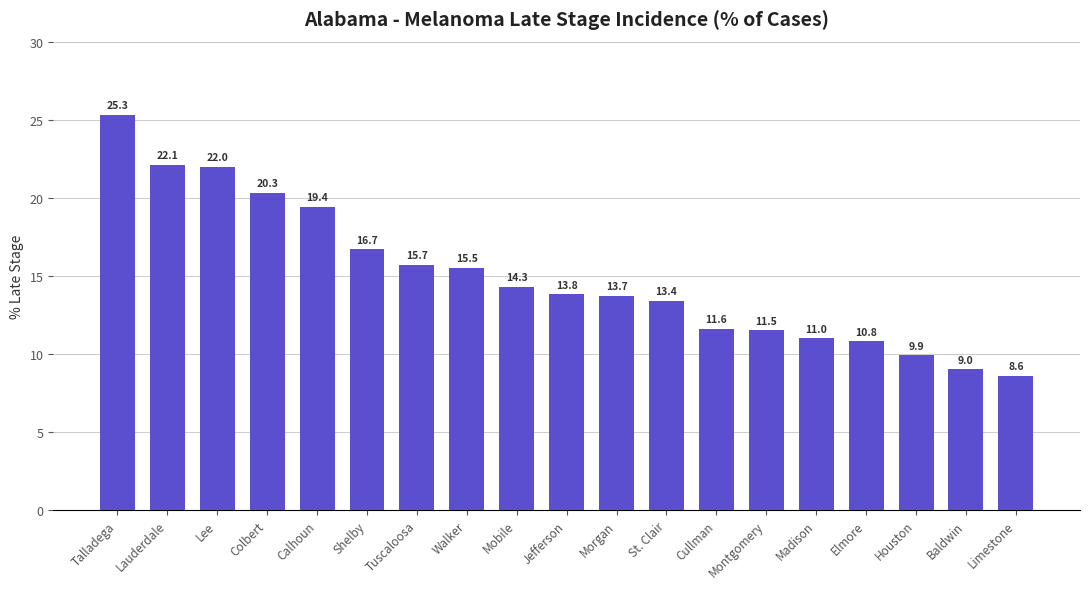

Reading left to right, list all the values displayed in this chart.

25.3	22.1	22.0	20.3	19.4	16.7	15.7	15.5	14.3	13.8	13.7	13.4	11.6	11.5	11.0	10.8	9.9	9.0	8.6